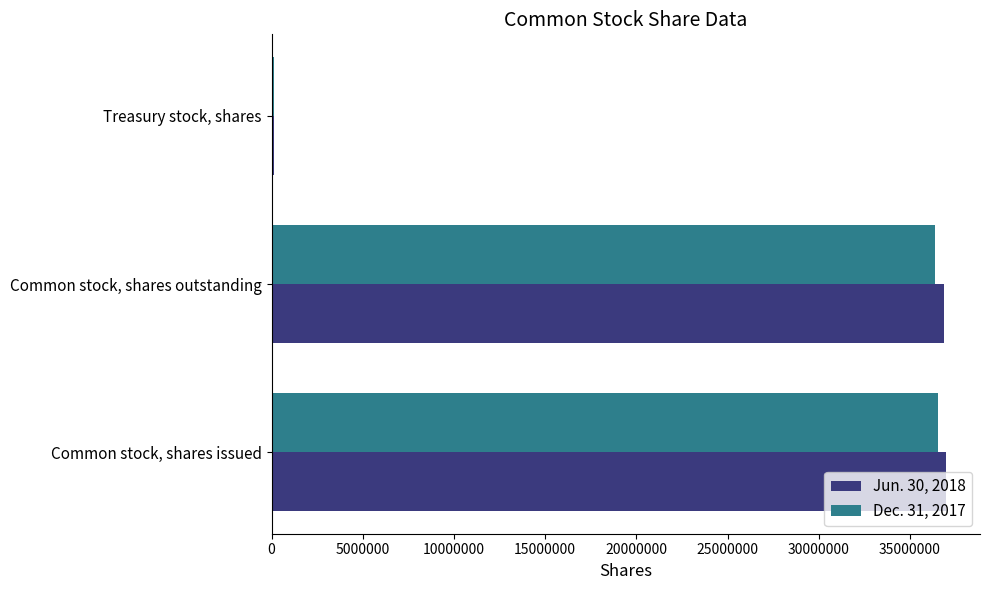

What is the smallest value displayed?

142821